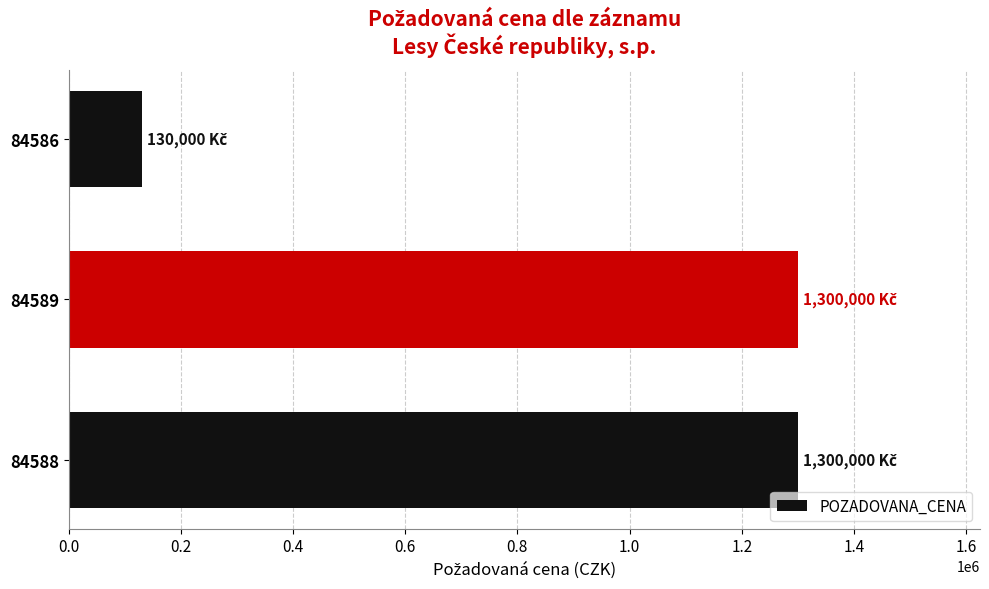

What is the minimum value shown in the chart?

130000